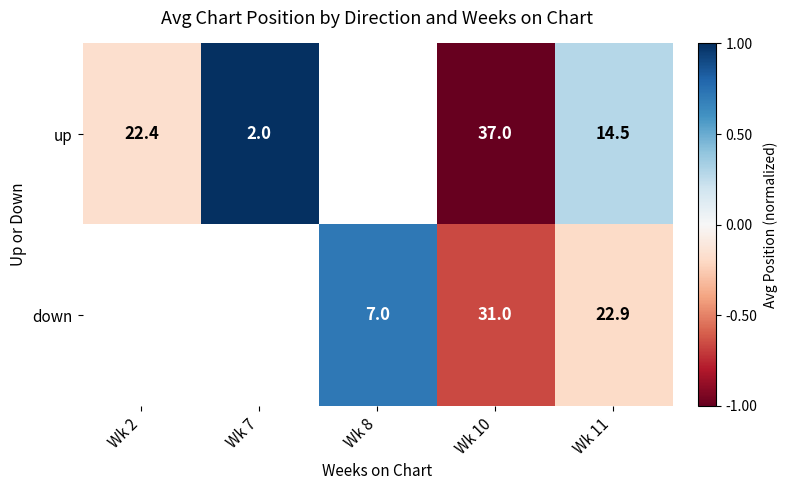

Which series changed the most between Wk 10 and Wk 11?

up